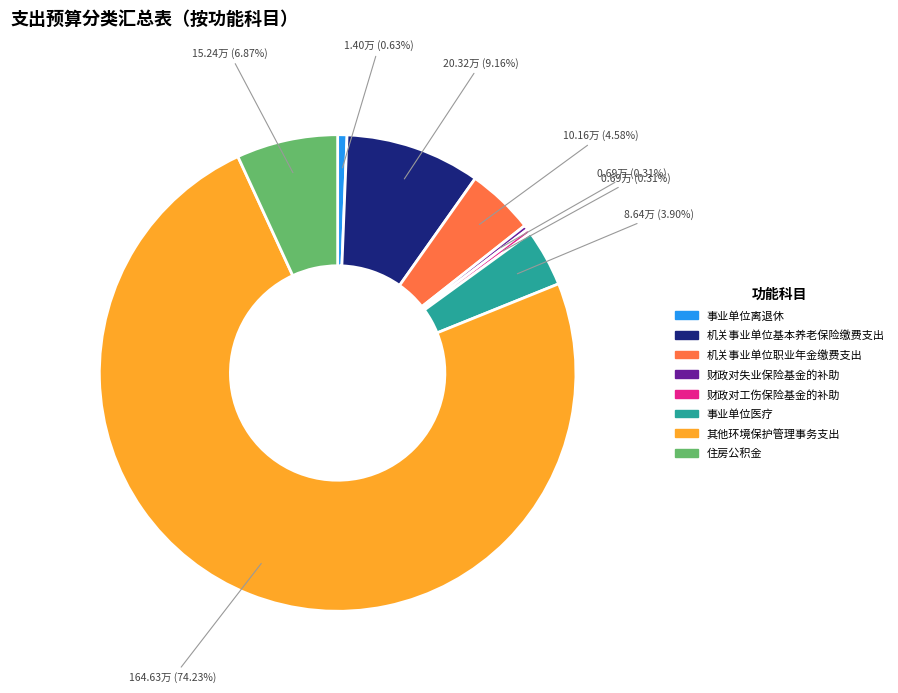

What is the total percentage of 事业单位离退休 and 事业单位医疗?

4.5%